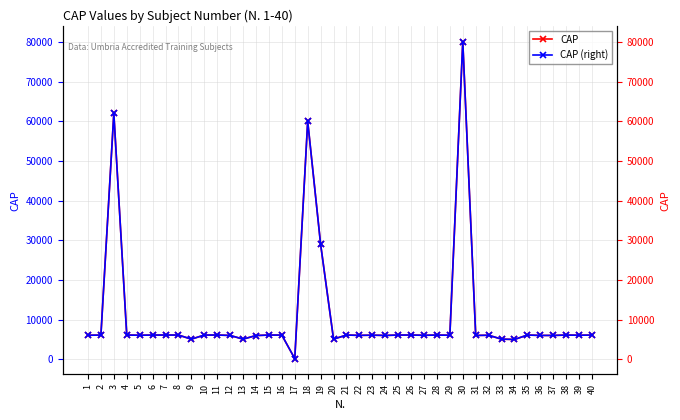

Is it true that CAP equals 6124 at 40?

True